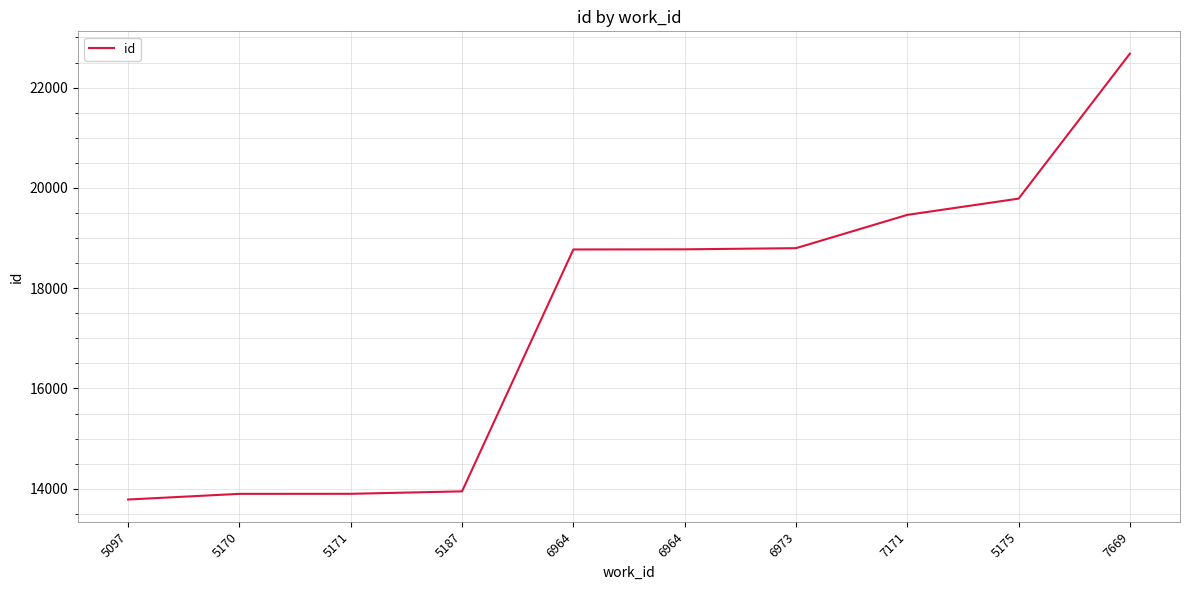

List the labels in order of value, largest first.

7669, 5175, 7171, 6973, 6964, 6964, 5187, 5171, 5170, 5097